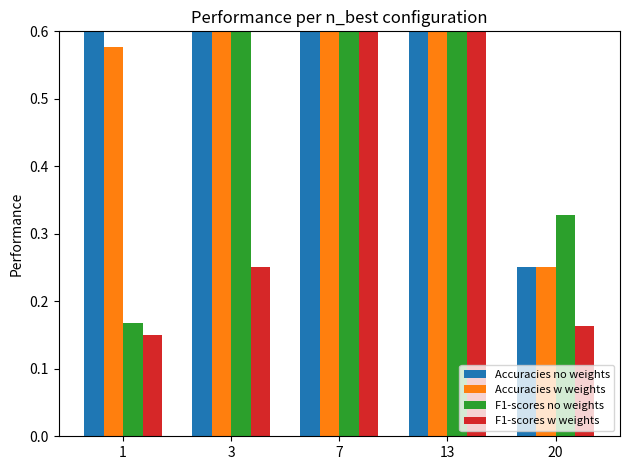

Reading left to right, list all the values displayed in this chart.

Accuracies no weights: 0.6	1.0	1.0	1.0	0.3
Accuracies w weights: 0.6	1.0	1.0	1.0	0.3
F1-scores no weights: 0.2	0.6	1.0	1.0	0.3
F1-scores w weights: 0.2	0.3	1.0	0.7	0.2